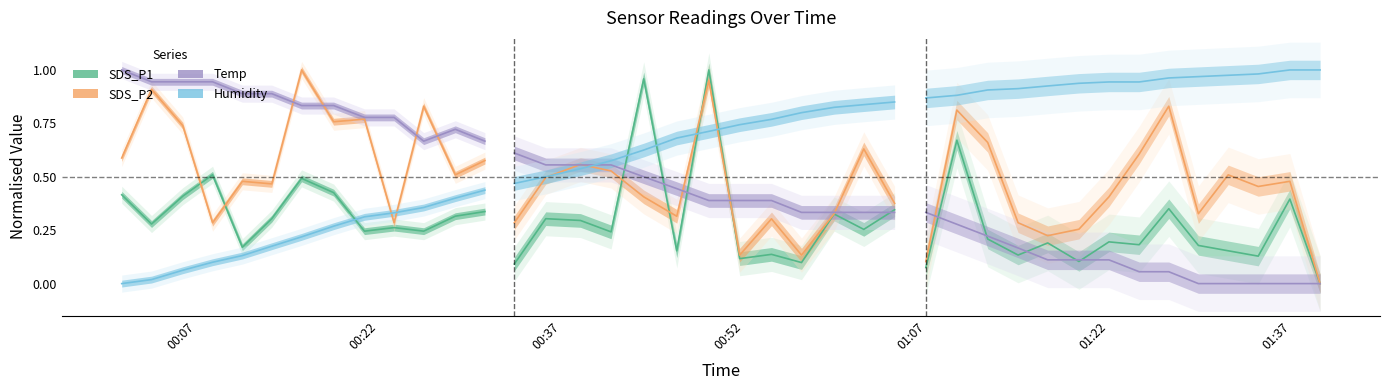

True or false: Humidity and Temp intersect in this chart.

False